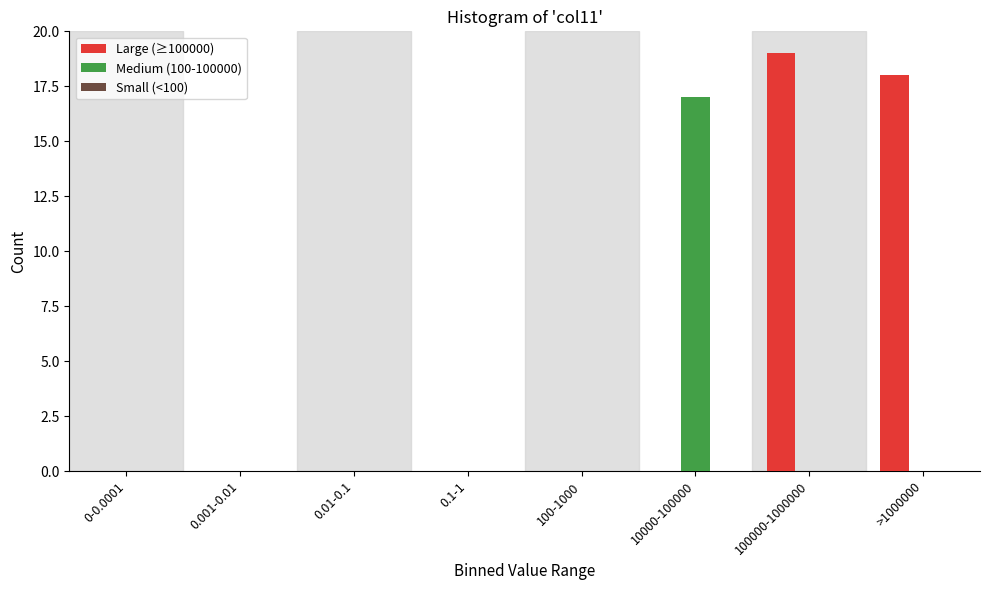

Which series changed the most between 0-0.0001 and 10000-100000?

Medium (100-100000)